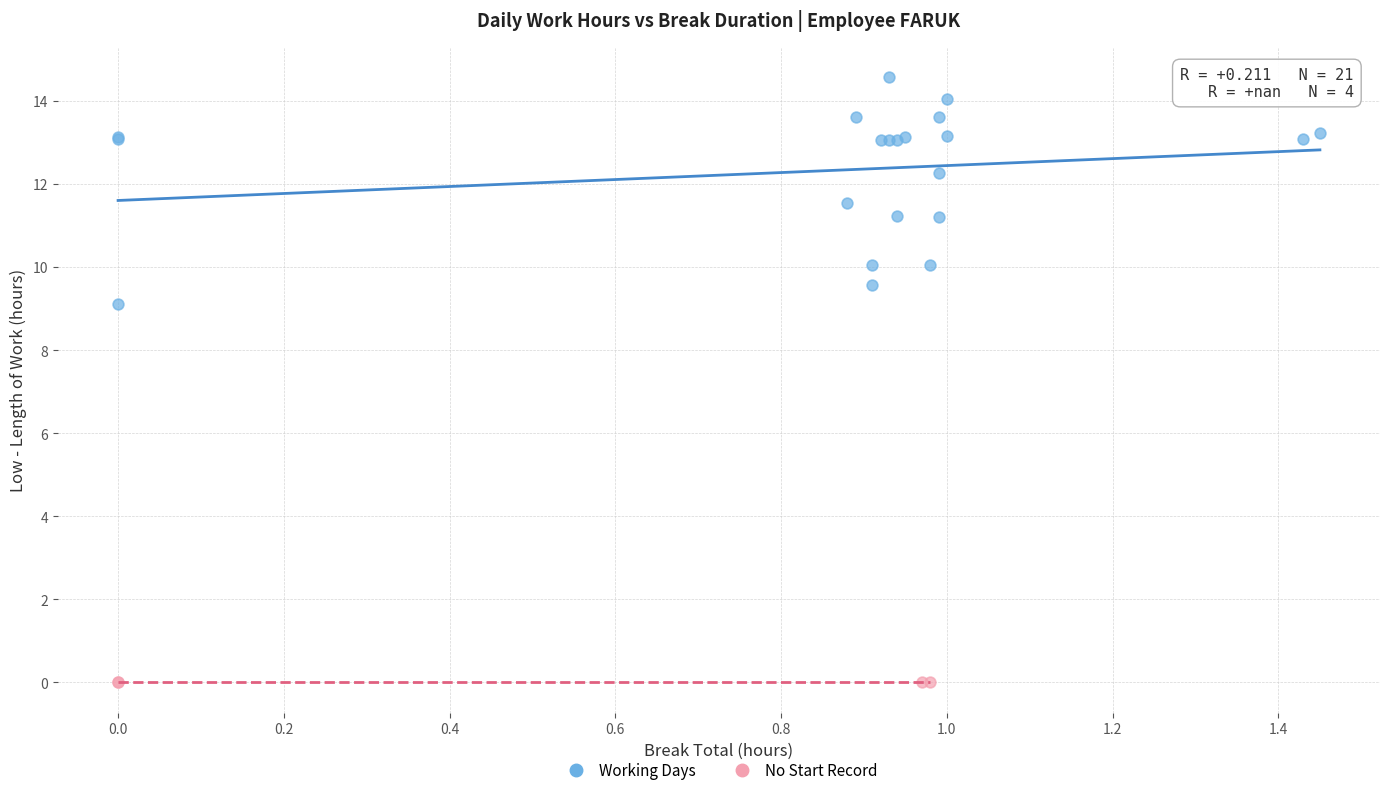

Which series reaches the maximum Y coordinate?

Working Days